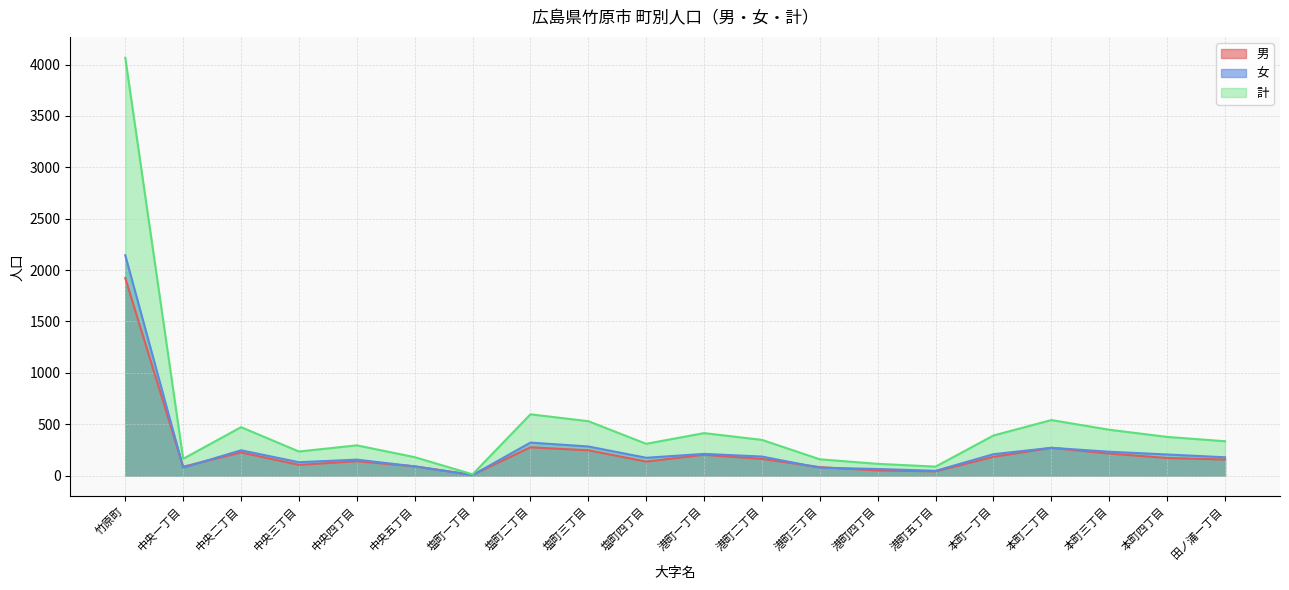

At which category is the sum across all series the highest?

竹原町